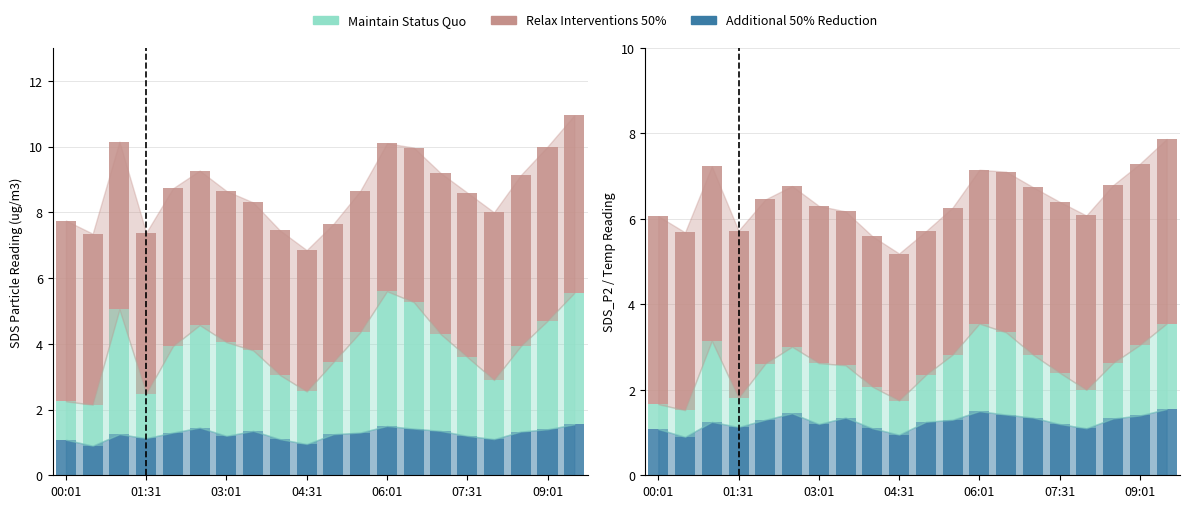

The Additional 50% Reduction series shows 1.1 at 16. True or false?

True